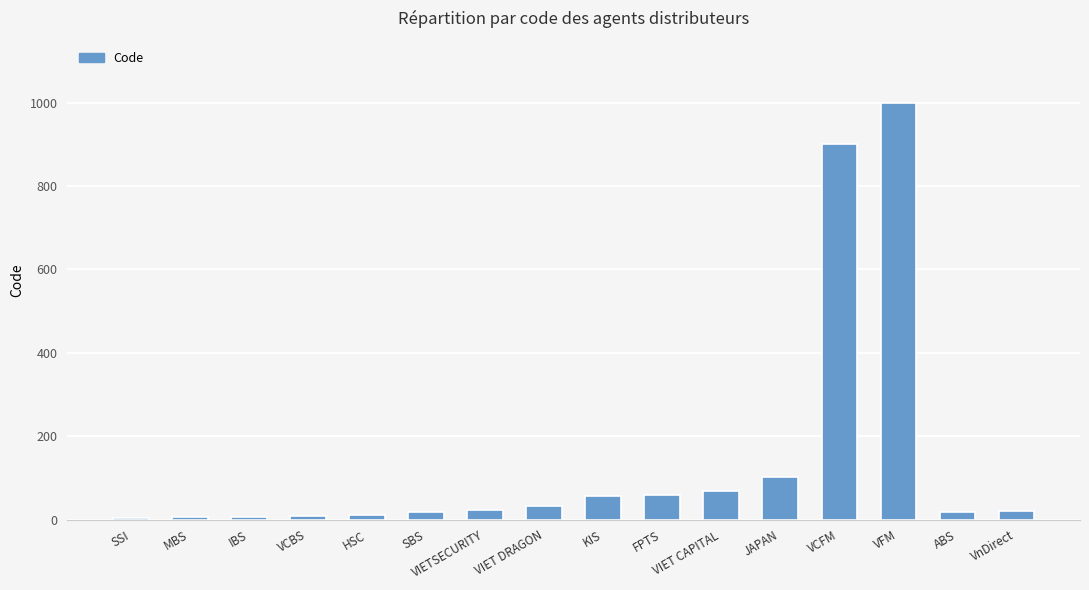

Which category has the highest value across all series?

VFM